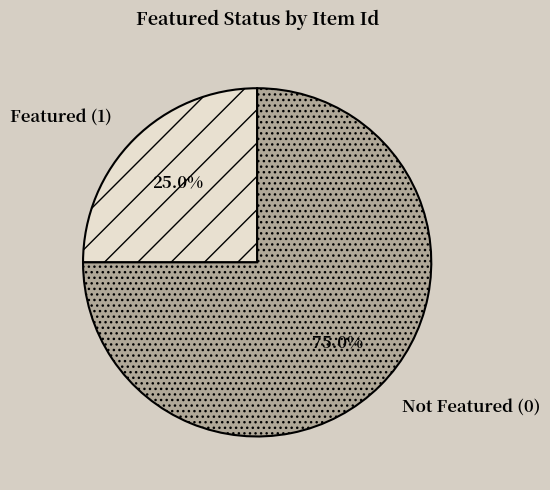

What is the largest slice in the pie chart?

Not Featured (0)